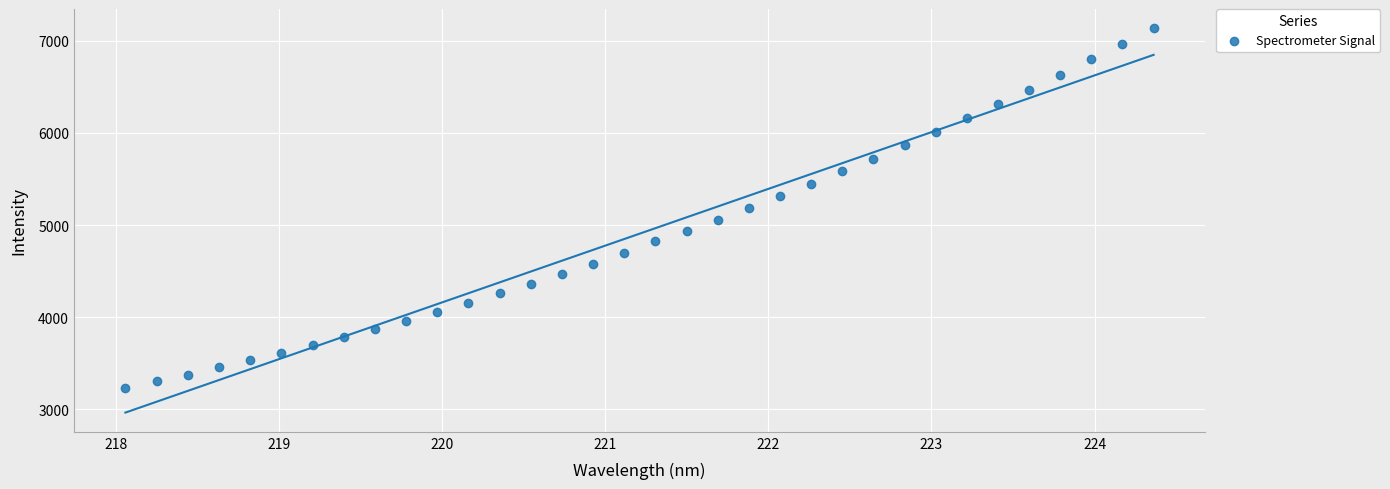

What is the range of X values (max minus min)?

6.3